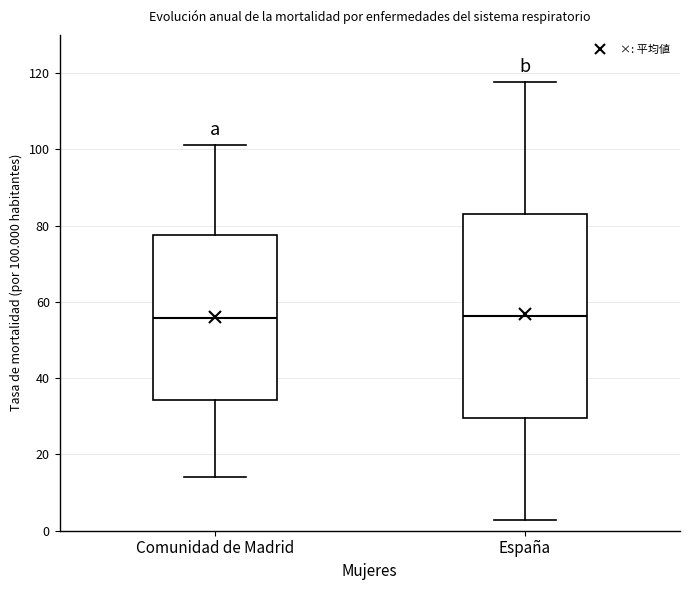

Where is the lower edge of the box for España on the y-axis? The values are not printed on the chart, so give them approximately, as read against the axis.

30